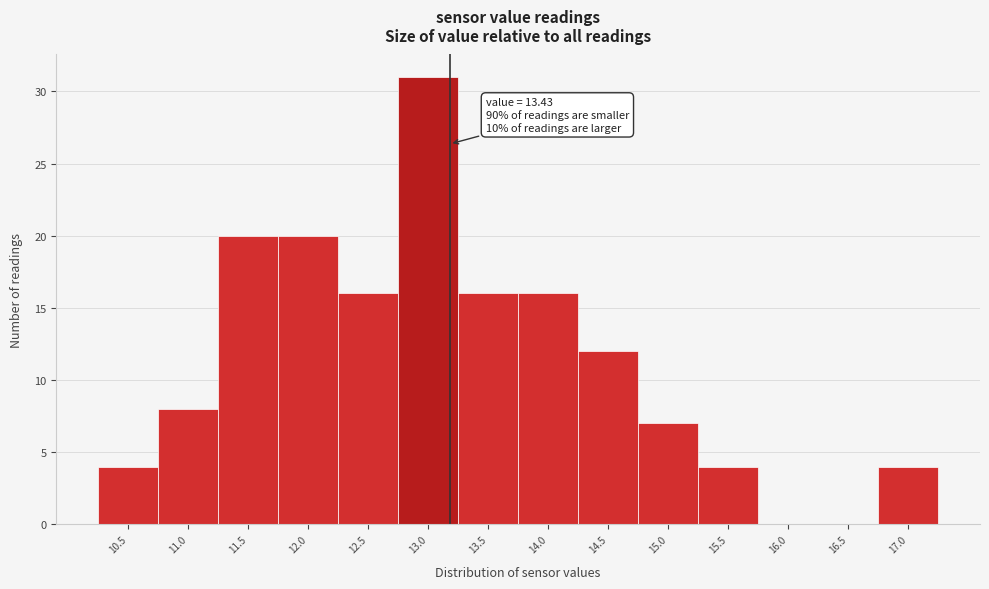

Reading left to right, extract all data points from this chart.

10.5=4	11.0=8	11.5=20	12.0=20	12.5=16	13.0=31	13.5=16	14.0=16	14.5=12	15.0=7	15.5=4	16.0=0	16.5=0	17.0=4